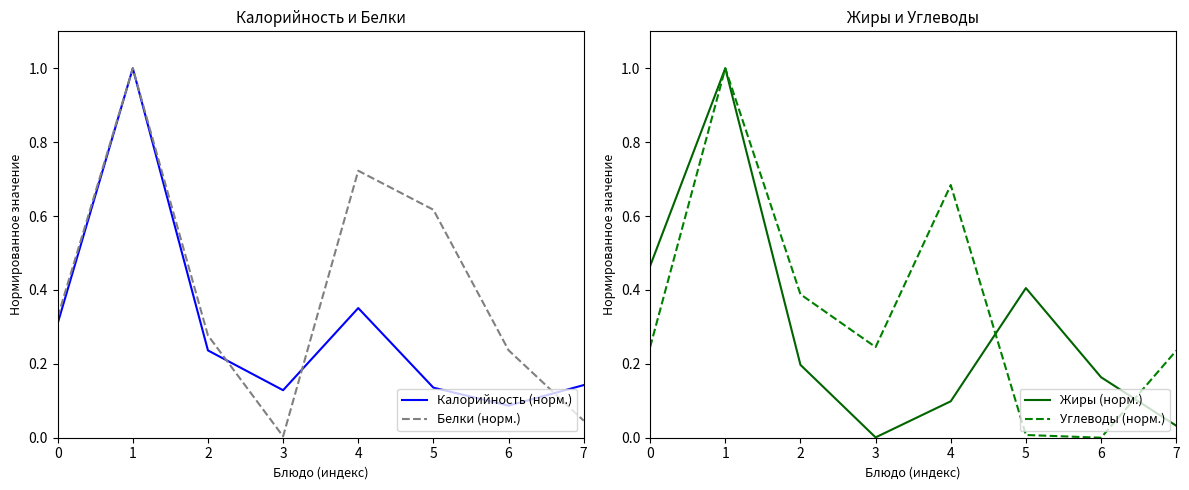

Between 2 and 4, which series saw the biggest shift?

Белки (норм.)